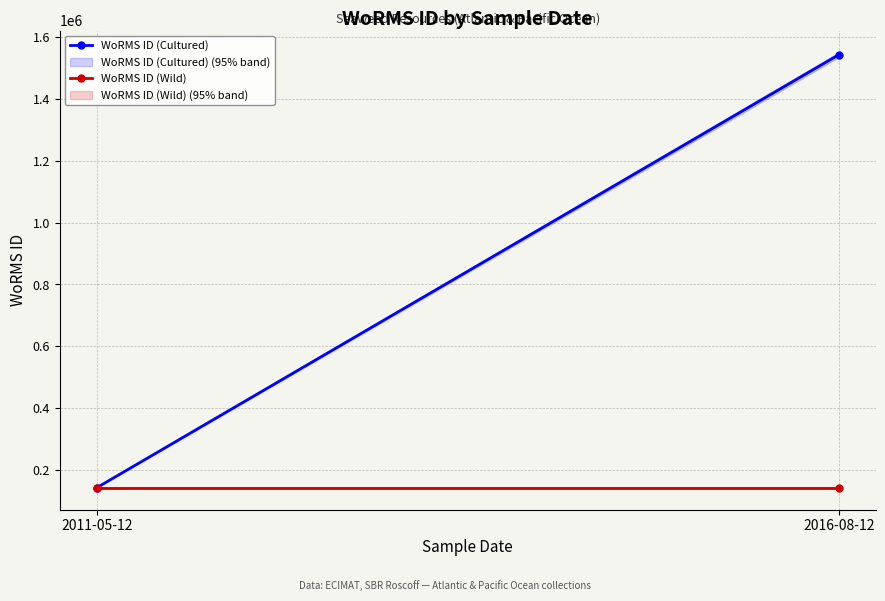

How many data points in WoRMS ID (Cultured) are less than 1541870?

1